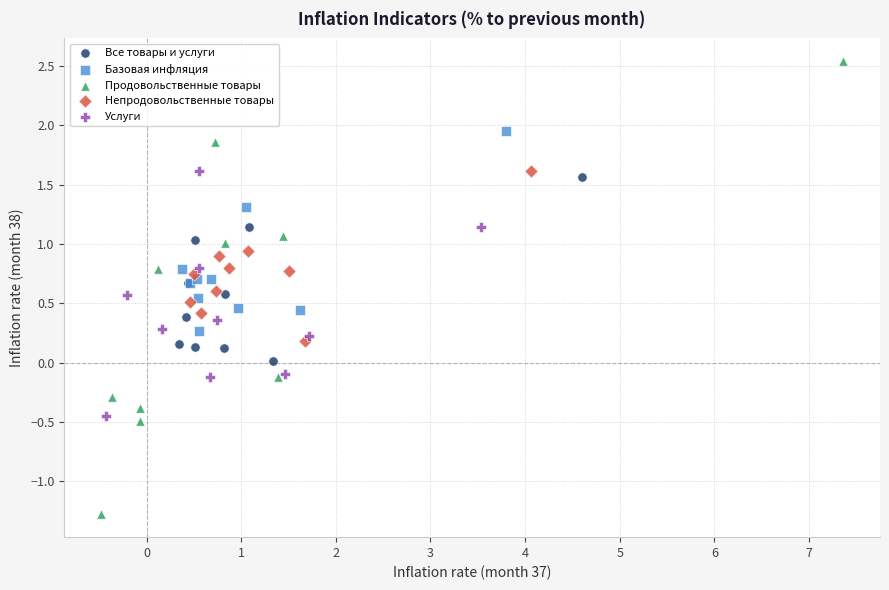

Which series has the largest Y range (max minus min)?

Продовольственные товары